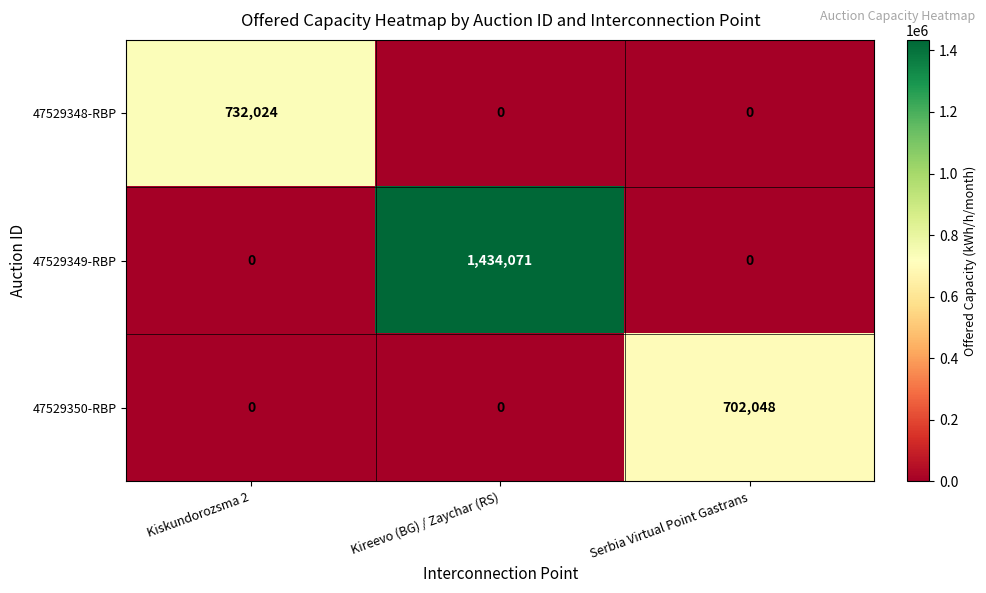

What is the difference between the maximum and minimum values in the 47529349-RBP series?

1434071